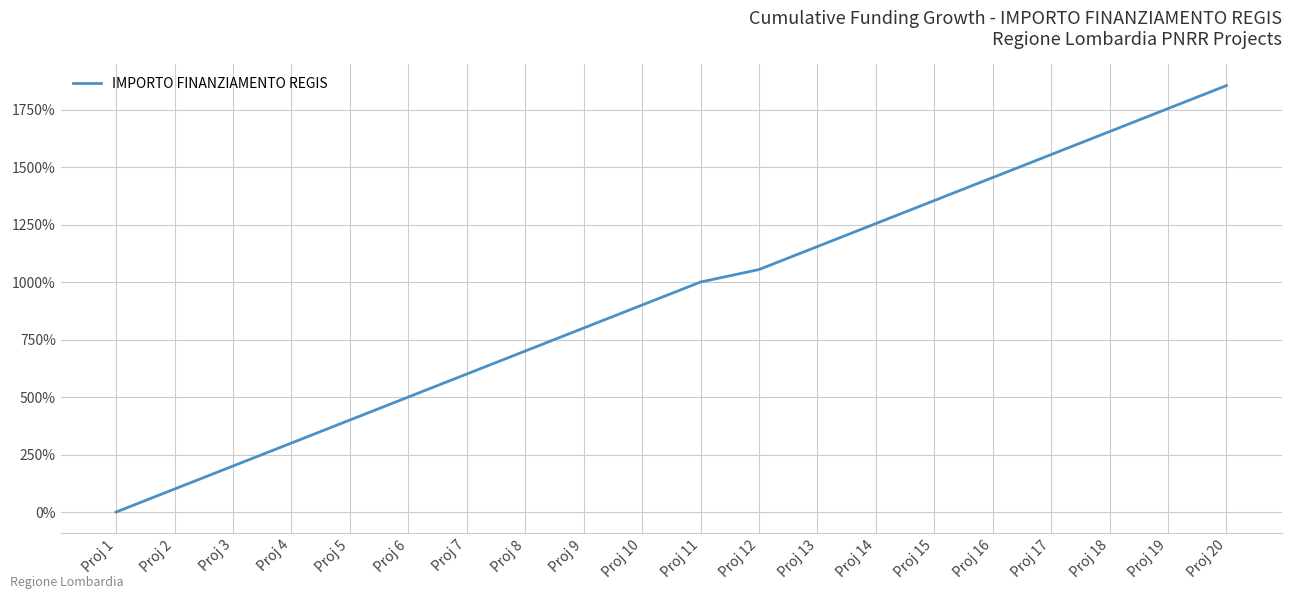

True or false: the data shows 100.0 at Proj 2.

True